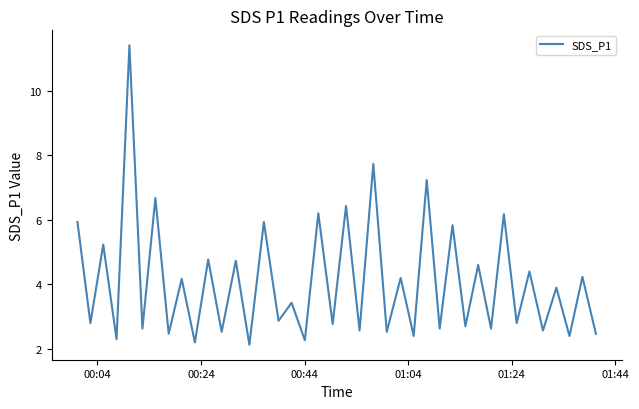

What is the minimum value shown in the chart?

2.1